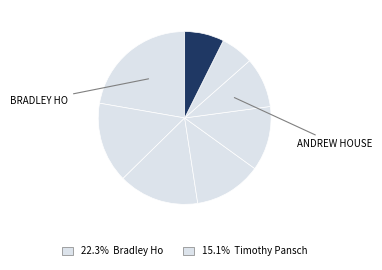

Rank the categories by value from highest to lowest.

Bradley Ho, Timothy Pansch, Robin Sather, Izzy G, Evan Paul, Andrew House, Cameron Harris, MATT LEE